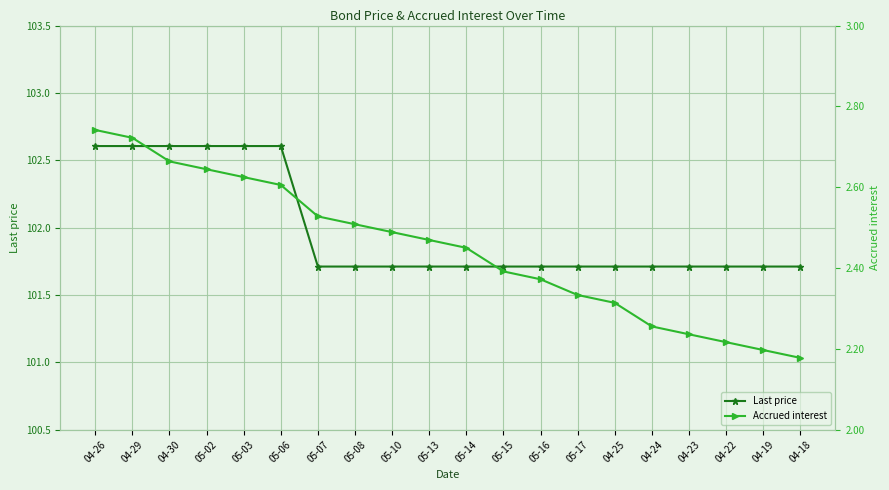

Is it true that Accrued interest equals 2.4 at 05-15?

True